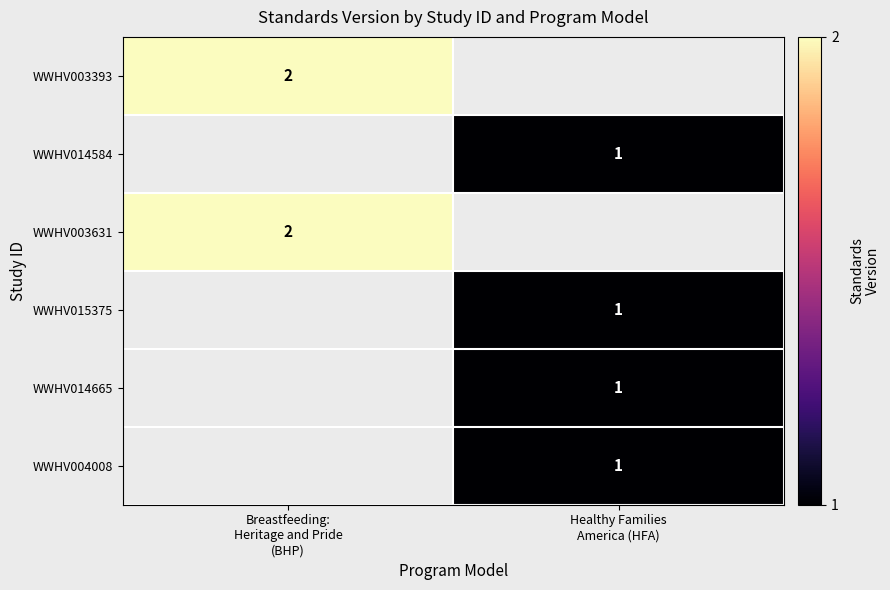

Is the value of WWHV015375 at Healthy Families America (HFA) greater than the value of WWHV004008 at Healthy Families America (HFA)?

No